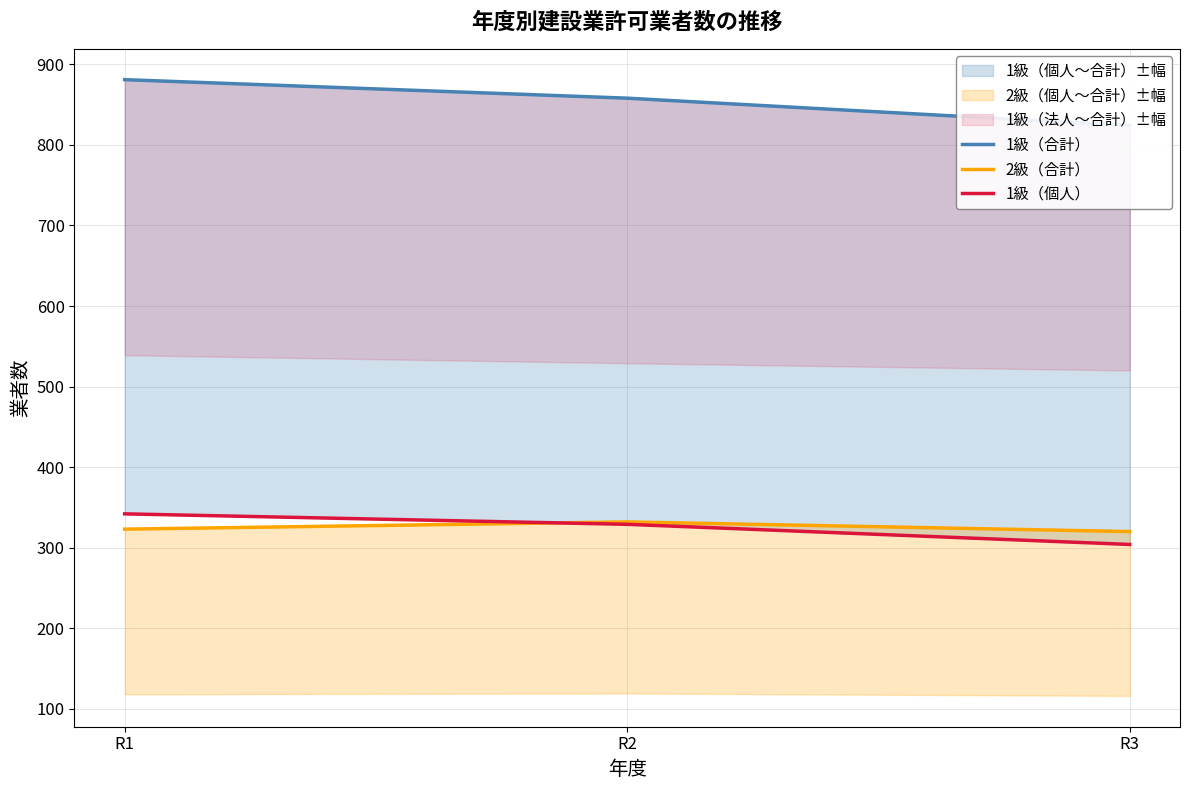

At which category is the sum across all series the highest?

R1